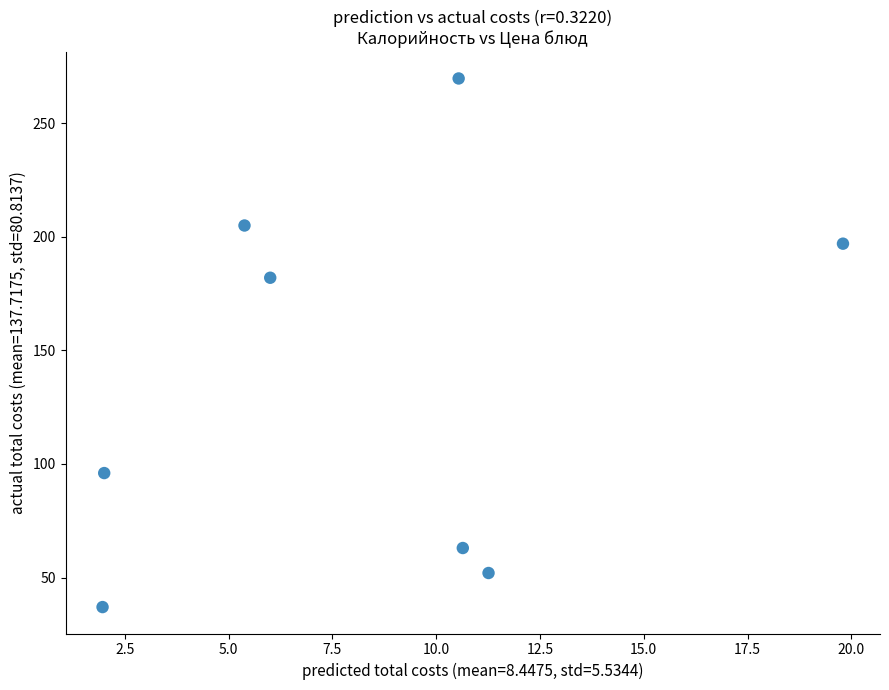

What Y value in the scatter plot is closest to 153?

182.0